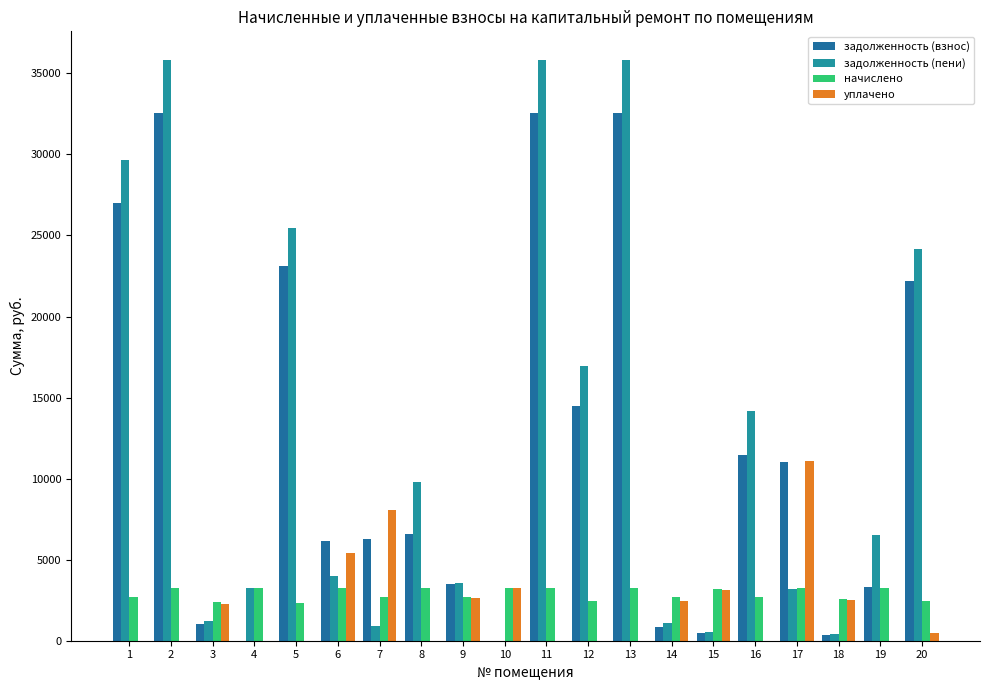

Which series has the largest range (max minus min)?

задолженность (пени)